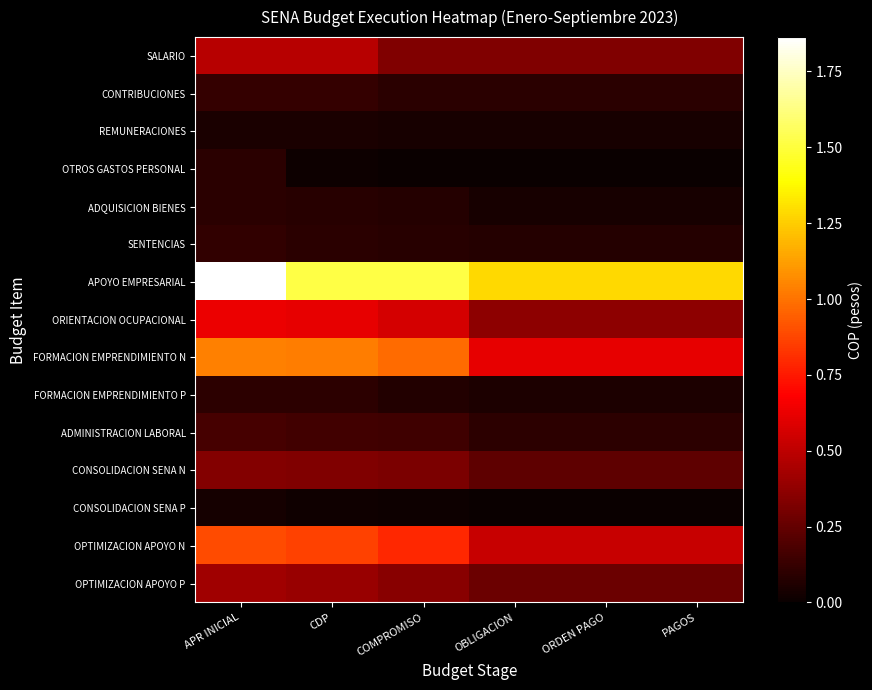

Which series has the widest spread of values?

APOYO EMPRESARIAL